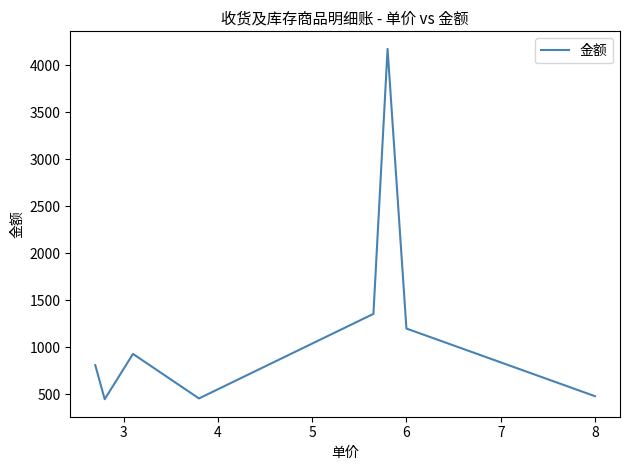

What is the sum of all values?

9856